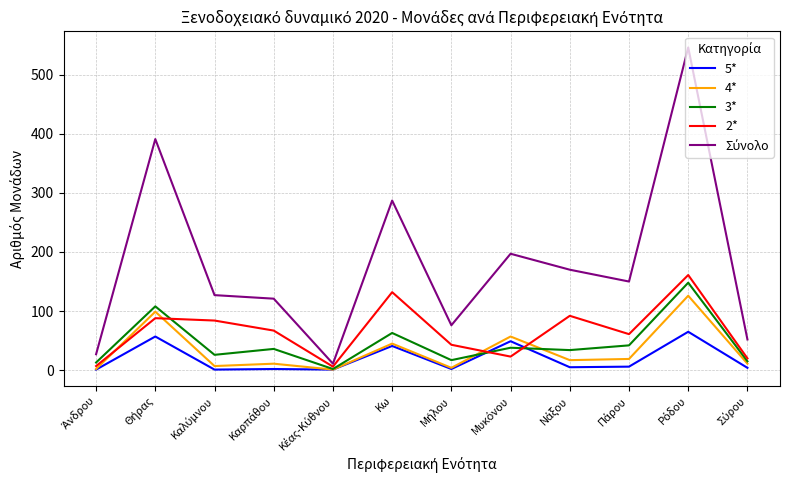

What is the maximum value shown in the chart?

546